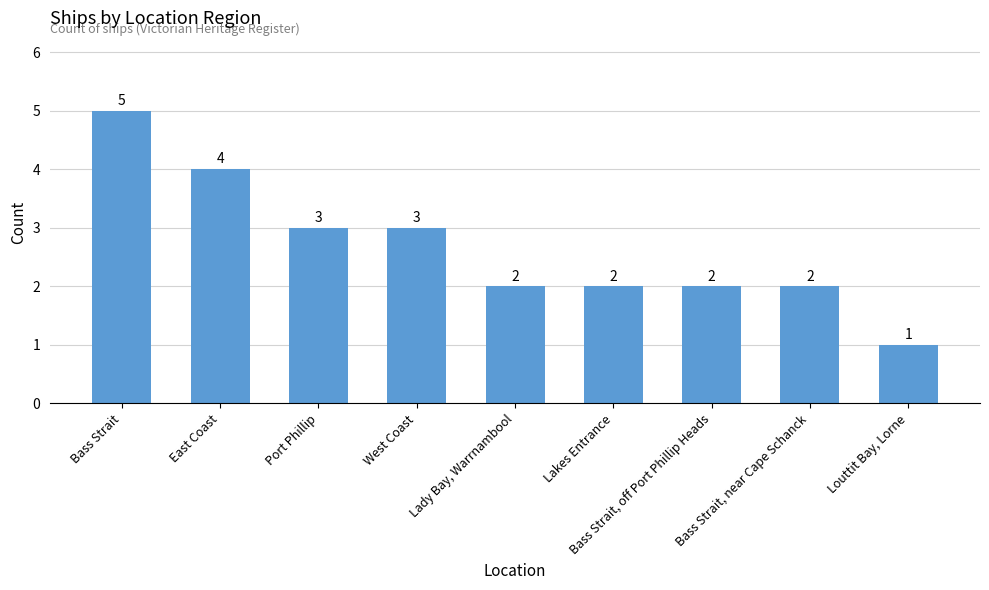

What is the value of the 6th bar from the left?

2